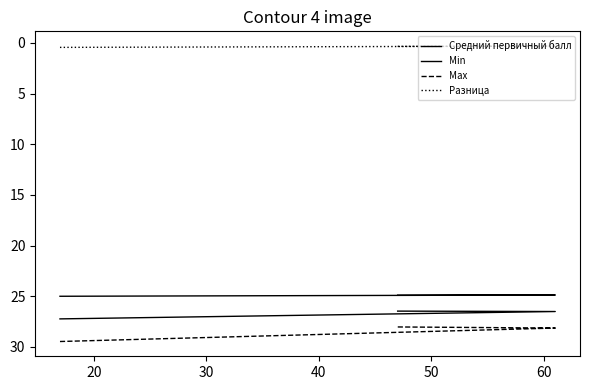

What is the spread (max minus min) of values at 30?

27.7